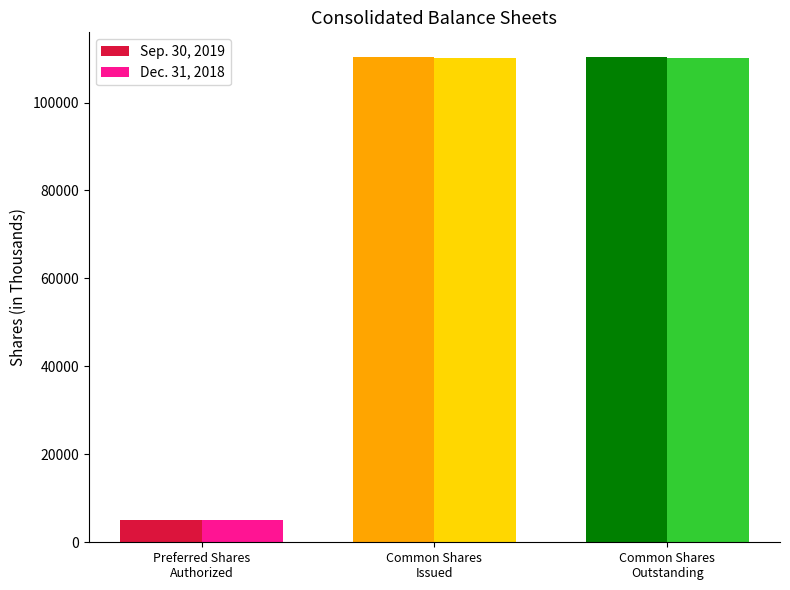

The value of Dec. 31, 2018 at Common Shares
Issued is 110063. True or false?

True